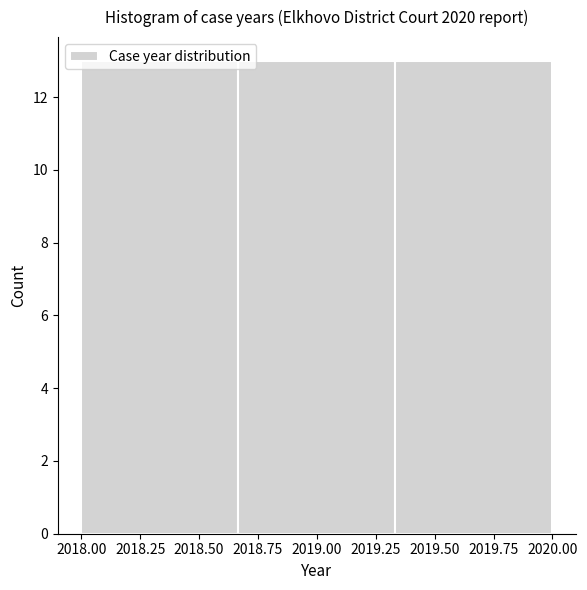

Reading left to right, list every bar in this chart as the range it spans on the x-axis followed by its height. Neither the bar edges nor the heights are printed on the chart, so give them approximately, as read against the axes.

2018.00 to 2018.65: 13
2018.65 to 2019.35: 13
2019.35 to 2020.00: 13